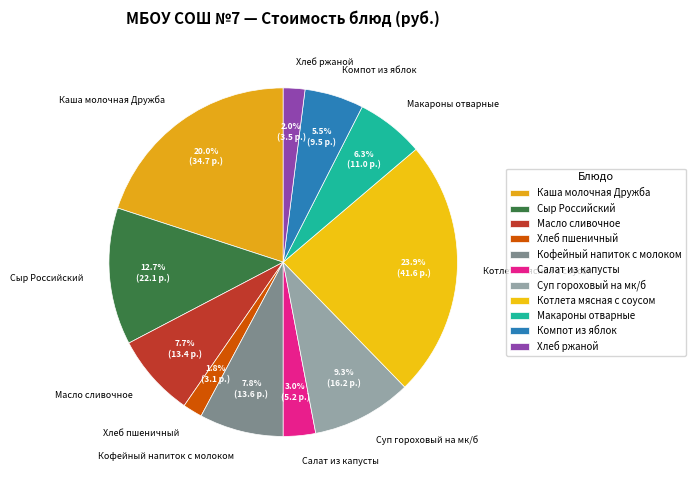

How many segments does this pie chart have?

11